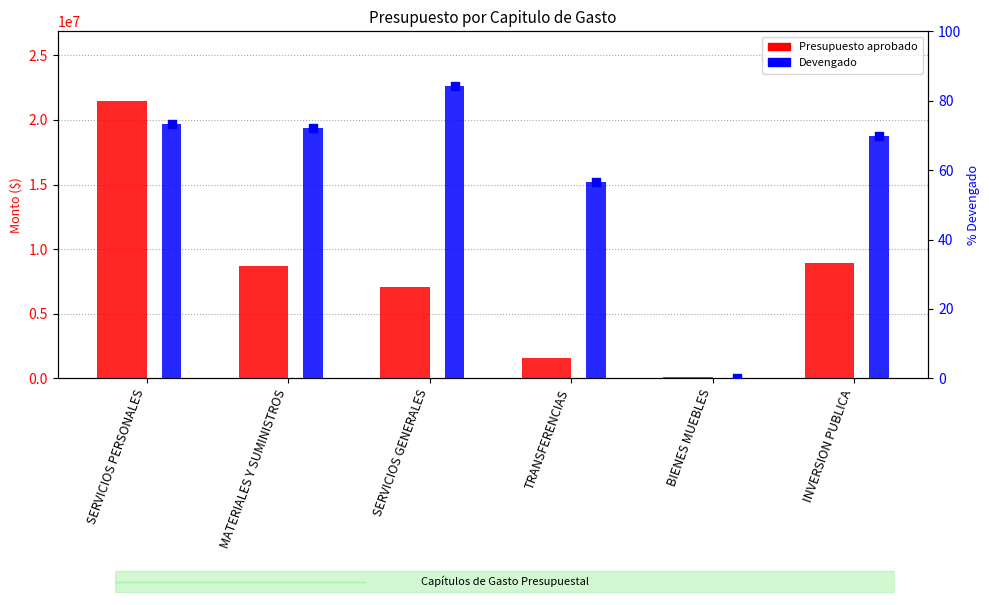

At which category is the sum across all series the highest?

SERVICIOS PERSONALES